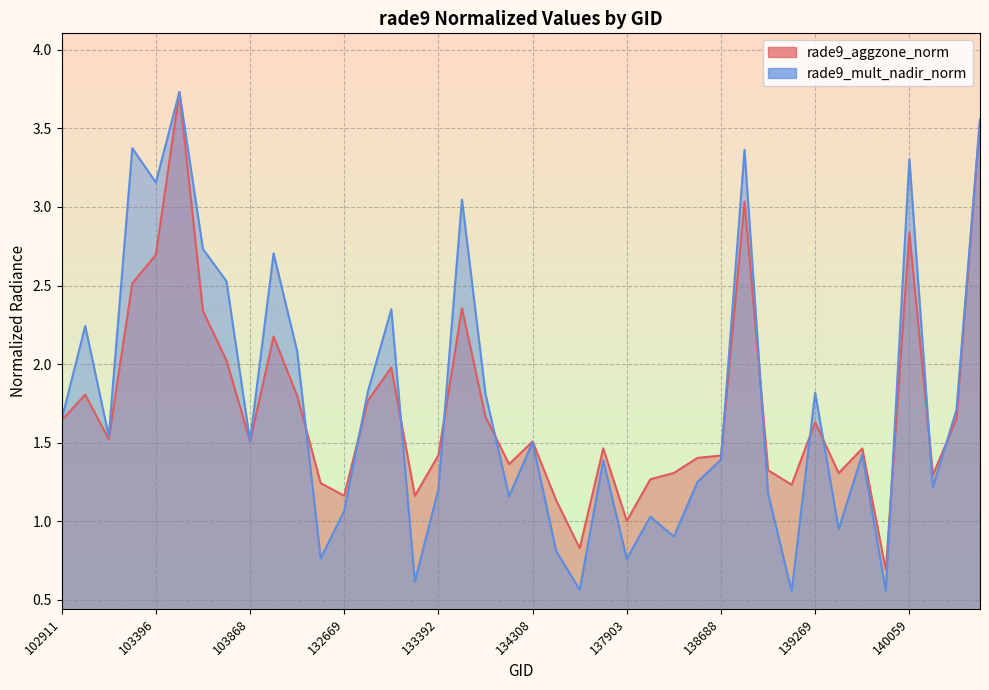

Rank the categories by rade9_aggzone_norm value from lowest to highest.

139672, 134505, 137903, 134322, 133209, 132669, 139094, 132296, 138092, 143151, 139283, 138105, 139080, 134138, 138296, 138688, 133392, 139475, 137322, 134308, 103868, 103270, 139269, 102911, 143752, 134124, 132847, 132123, 103160, 133027, 103752, 104346, 103634, 133404, 103278, 103396, 140059, 138881, 143943, 103515